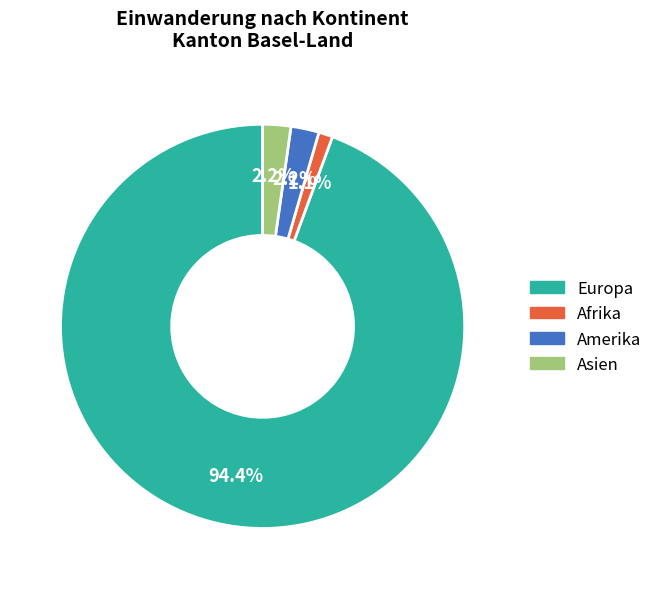

To the nearest percent, what is the average slice percentage?

25%